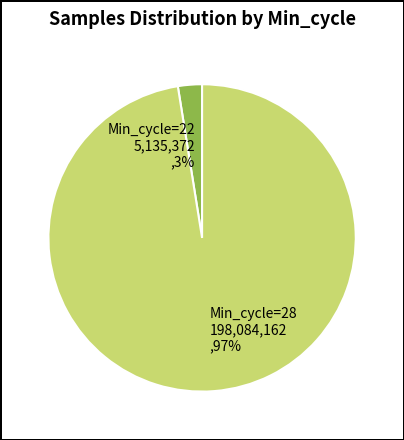

Between Min_cycle=28 198,084,162 ,97% and Min_cycle=22 5,135,372 ,3%, which is larger?

Min_cycle=28 198,084,162 ,97%